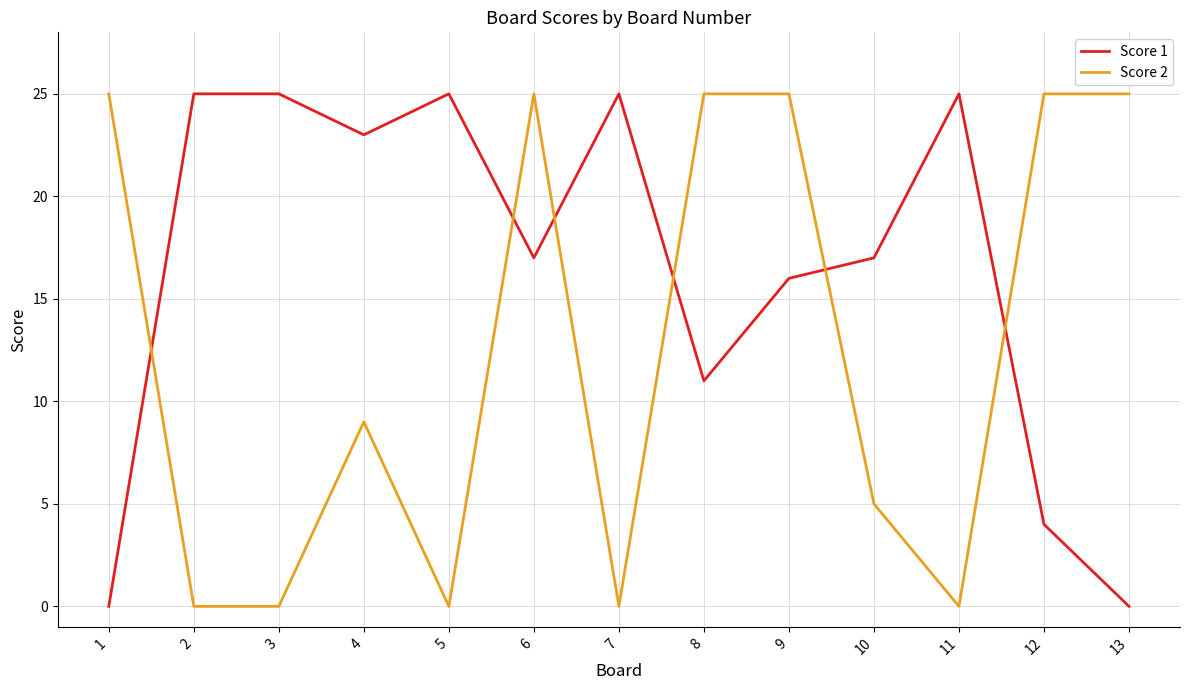

What value does the Score 1 series have at 8?

11